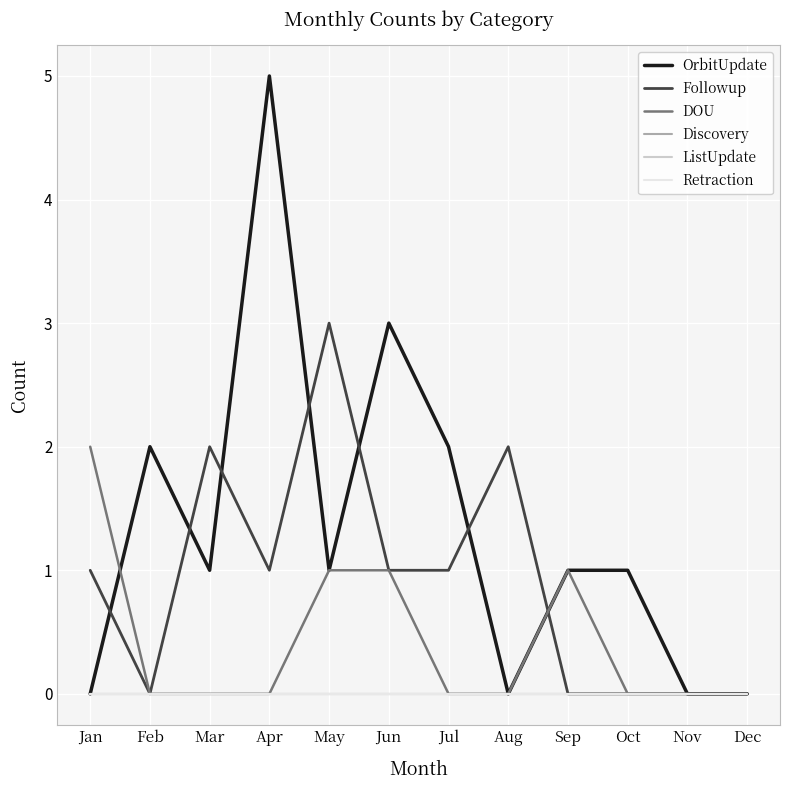

Reading left to right, extract all data points from this chart.

OrbitUpdate: 0	2	1	5	1	3	2	0	1	1	0	0
Followup: 1	0	2	1	3	1	1	2	0	0	0	0
DOU: 2	0	0	0	1	1	0	0	1	0	0	0
Discovery: 0	0	0	0	0	0	0	0	0	0	0	0
ListUpdate: 0	0	0	0	0	0	0	0	0	0	0	0
Retraction: 0	0	0	0	0	0	0	0	0	0	0	0